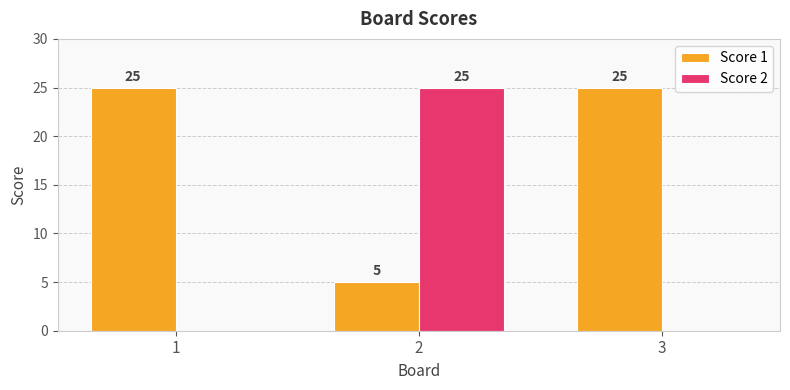

Reading left to right, what are all the values shown in this chart?

Score 1: 25	5	25
Score 2: 0	25	0